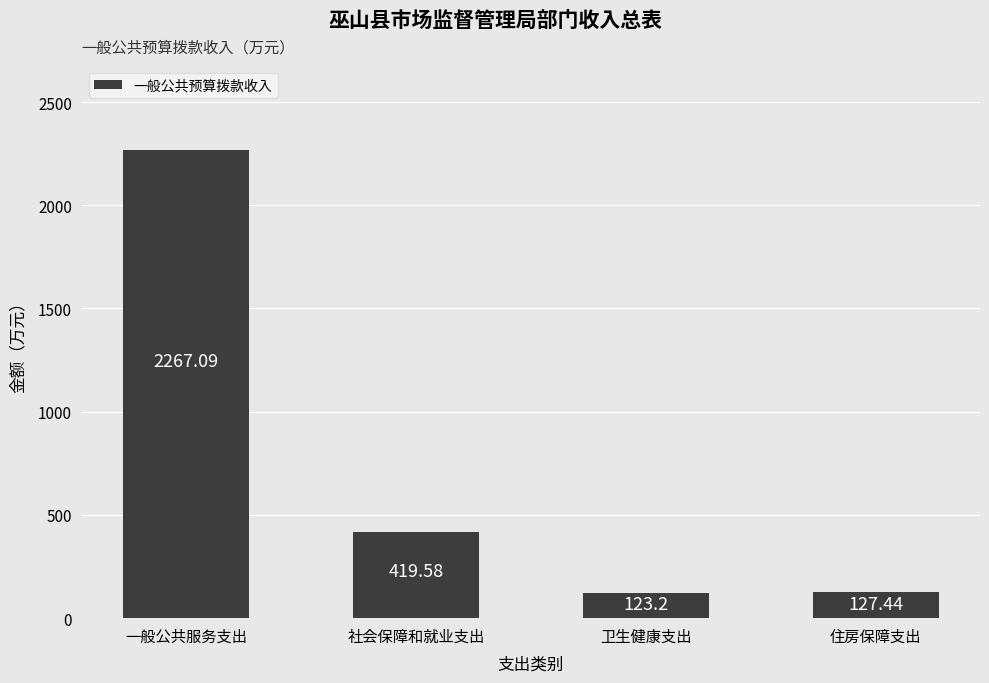

The chart shows a value of 2267.1 at 一般公共服务支出. True or false?

True